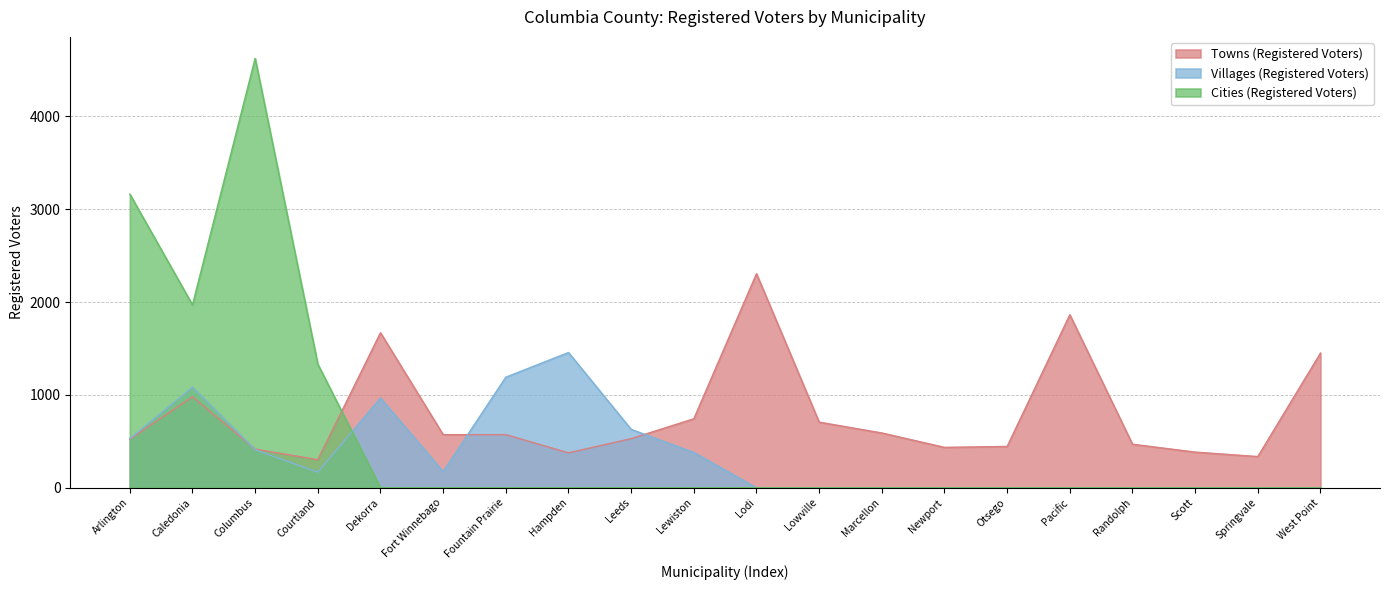

At which category is the sum across all series the highest?

Columbus